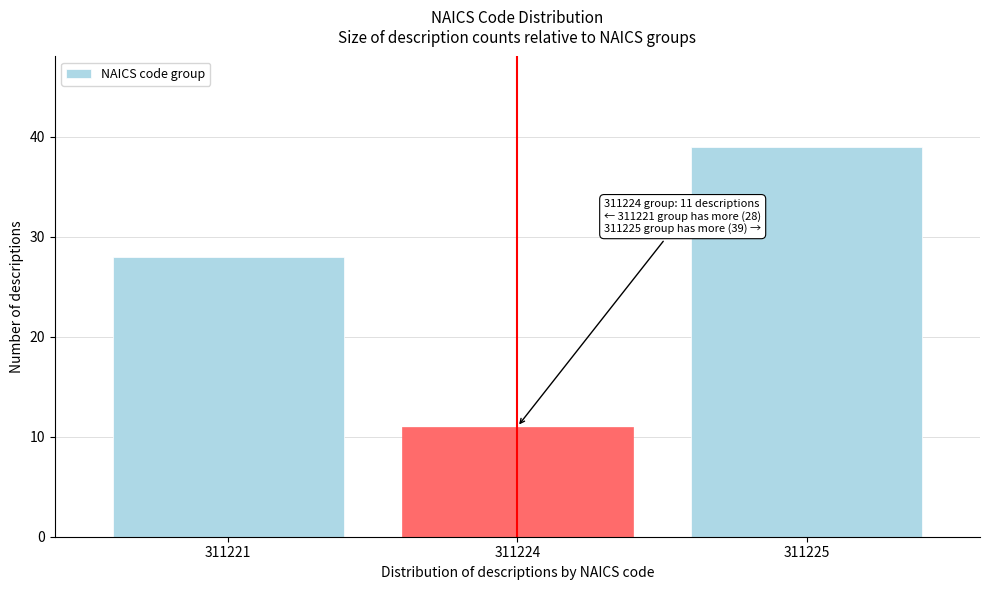

Reading right to left, extract all data points from this chart.

39	11	28